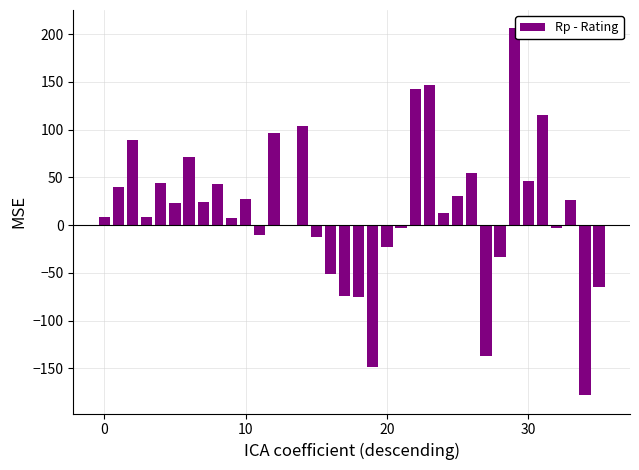

What is the sum of all values?

552